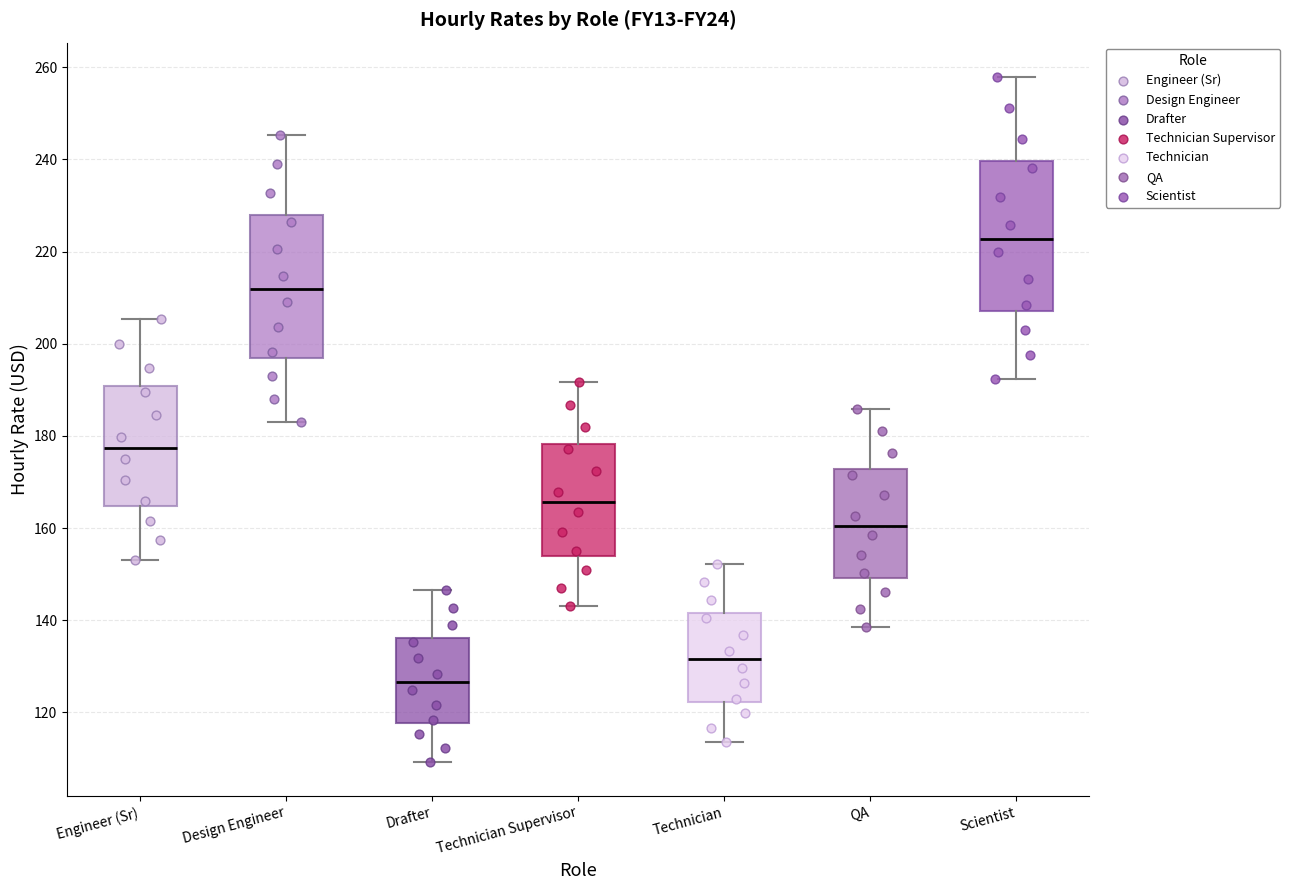

Reading left to right, read every box against the y-axis: the position of its median line, the range the box covers, and the ends of its whiskers. The values are not printed on the chart, so give them approximately, as read against the axis.

Engineer (Sr): median 178, box 164 to 190, whiskers 154 to 206
Design Engineer: median 212, box 196 to 228, whiskers 184 to 246
Drafter: median 126, box 118 to 136, whiskers 110 to 146
Technician Supervisor: median 166, box 154 to 178, whiskers 144 to 192
Technician: median 132, box 122 to 142, whiskers 114 to 152
QA: median 160, box 150 to 172, whiskers 138 to 186
Scientist: median 222, box 208 to 240, whiskers 192 to 258